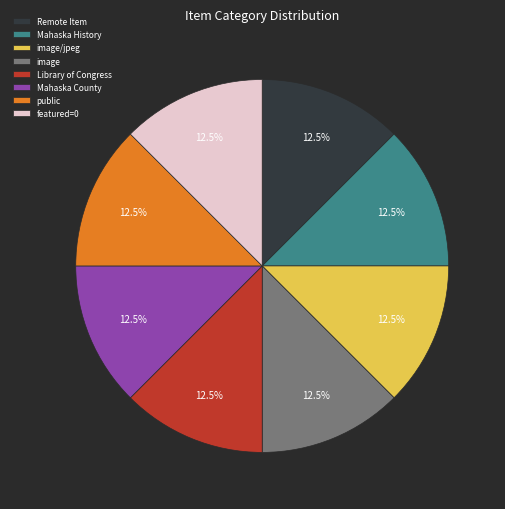

What is the ratio of the value at Mahaska History to the value at image/jpeg?

1.0